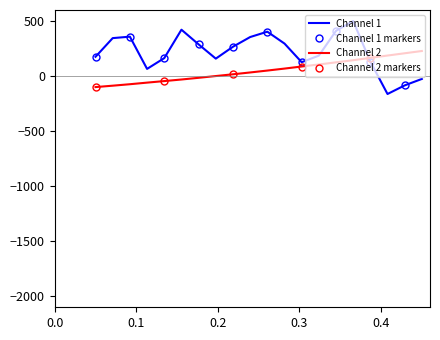

What is the maximum value for Channel 2?

227.6